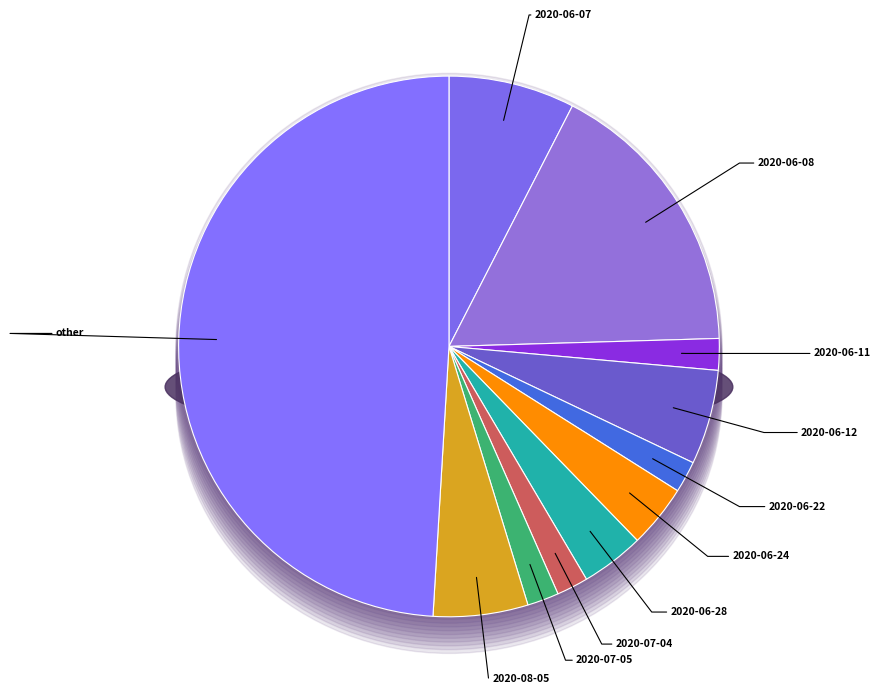

Which slice is the smallest?

2020-06-11